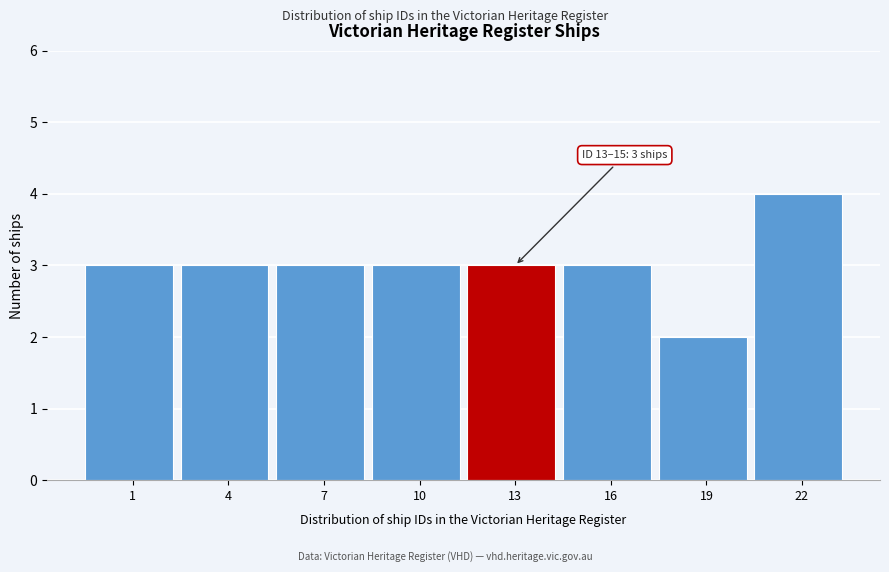

Reading left to right, transcribe all the data shown in this chart.

1=3	4=3	7=3	10=3	13=3	16=3	19=2	22=4